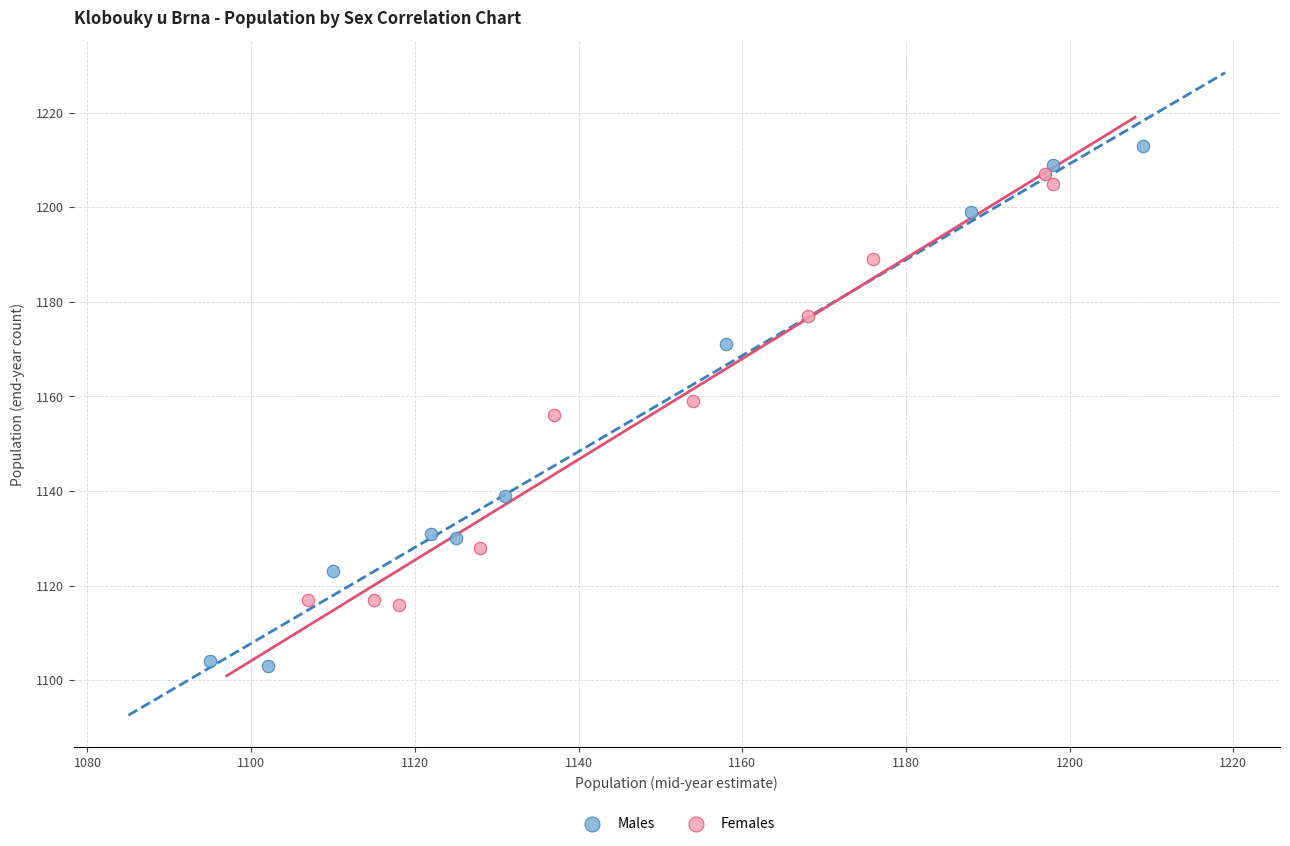

Which series reaches the maximum Y coordinate?

Males